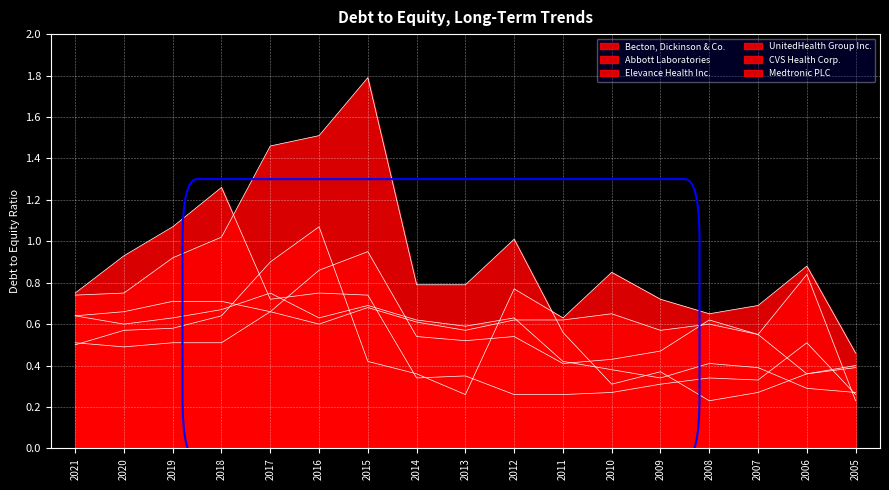

How many lines are shown in the chart?

6